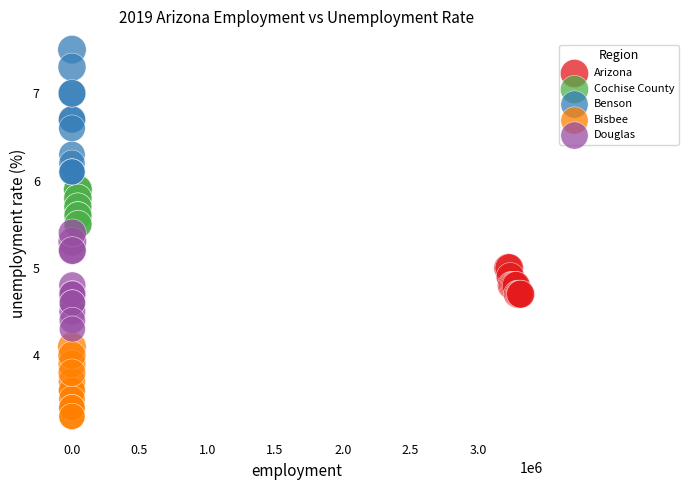

Which series contains the highest Y value?

Benson